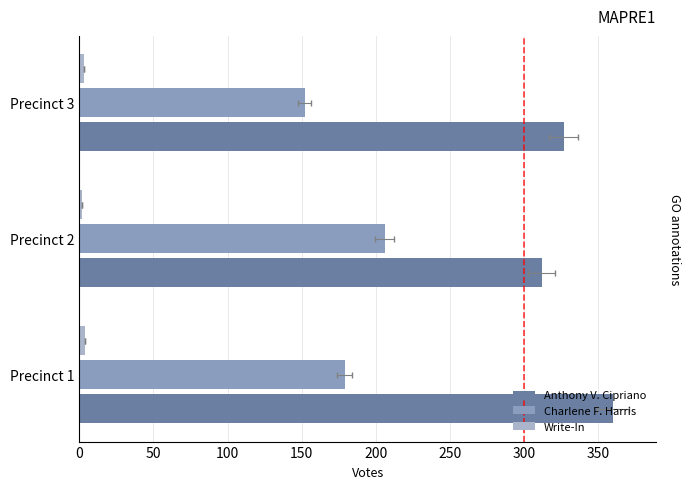

Which series has the widest spread of values?

Charlene F. Harris